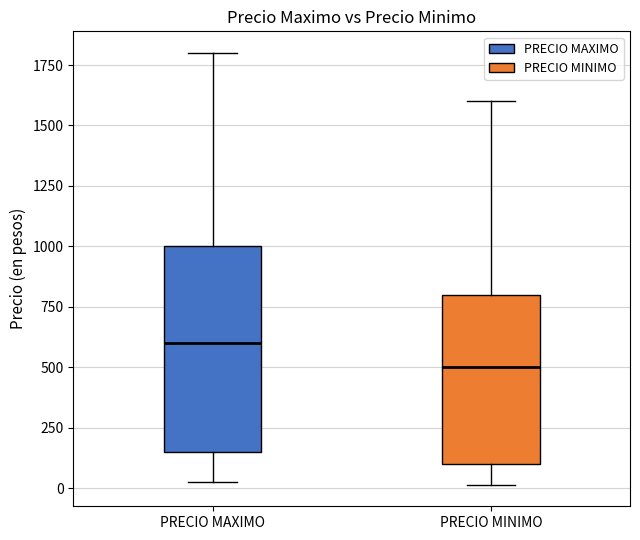

Which box has the lowest median line?

PRECIO MINIMO